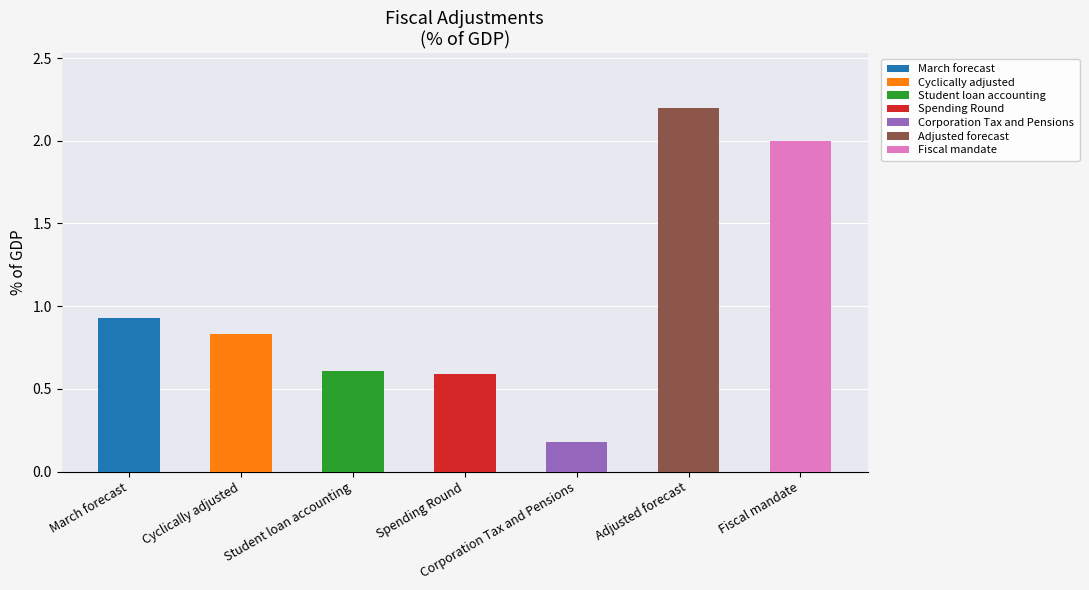

What is the change in value from March forecast to Spending Round?

-0.3